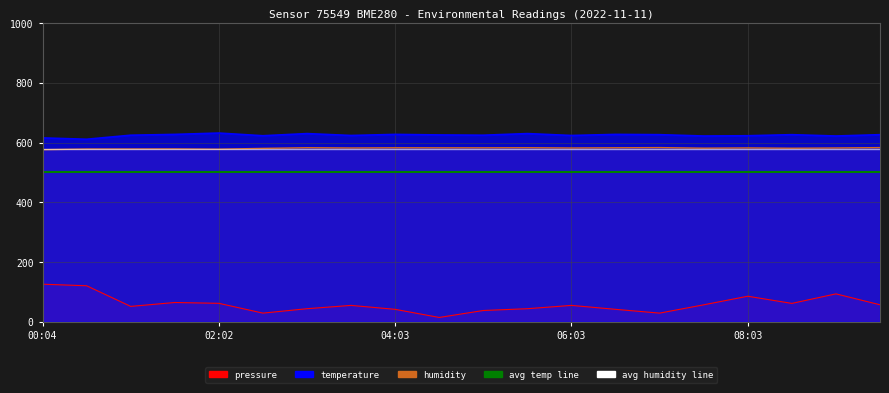

The value of avg humidity line at 00:04 is 580. True or false?

True